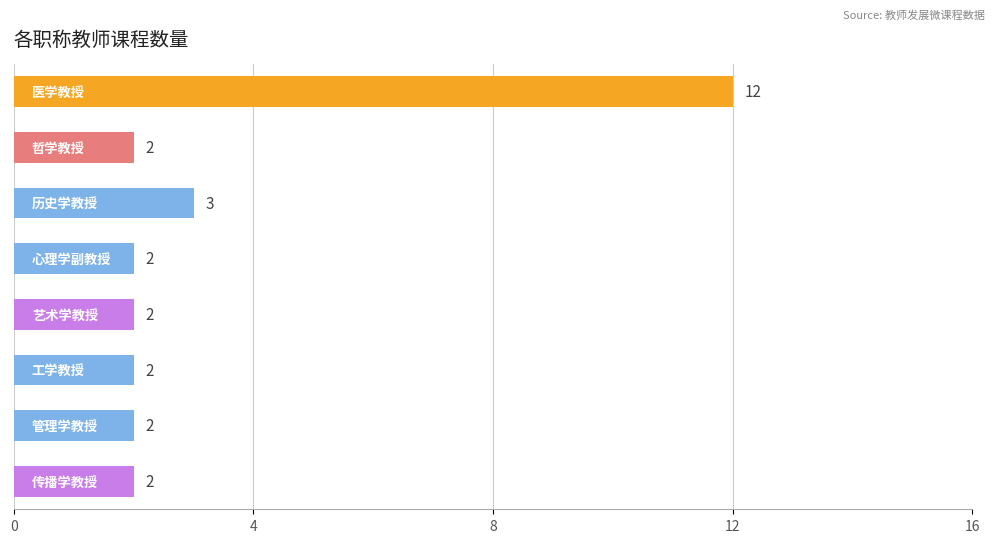

What is the average value?

3